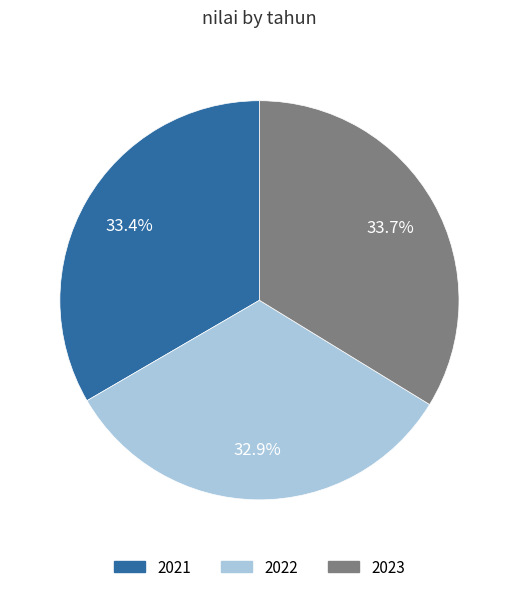

Which slice is the smallest?

2022